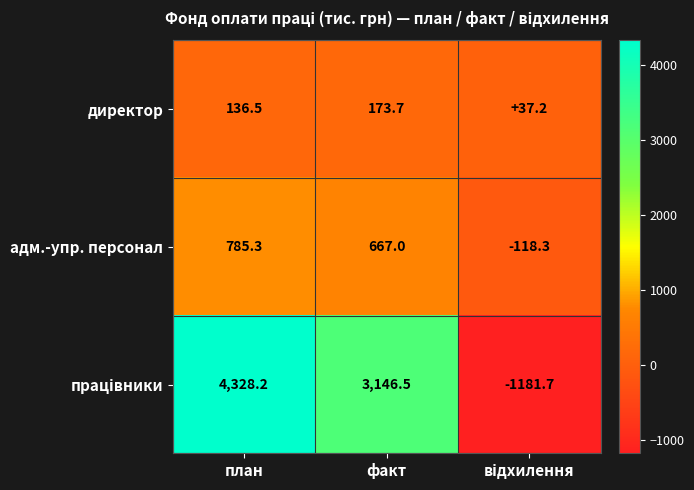

The value of директор at факт is 226.5. True or false?

False